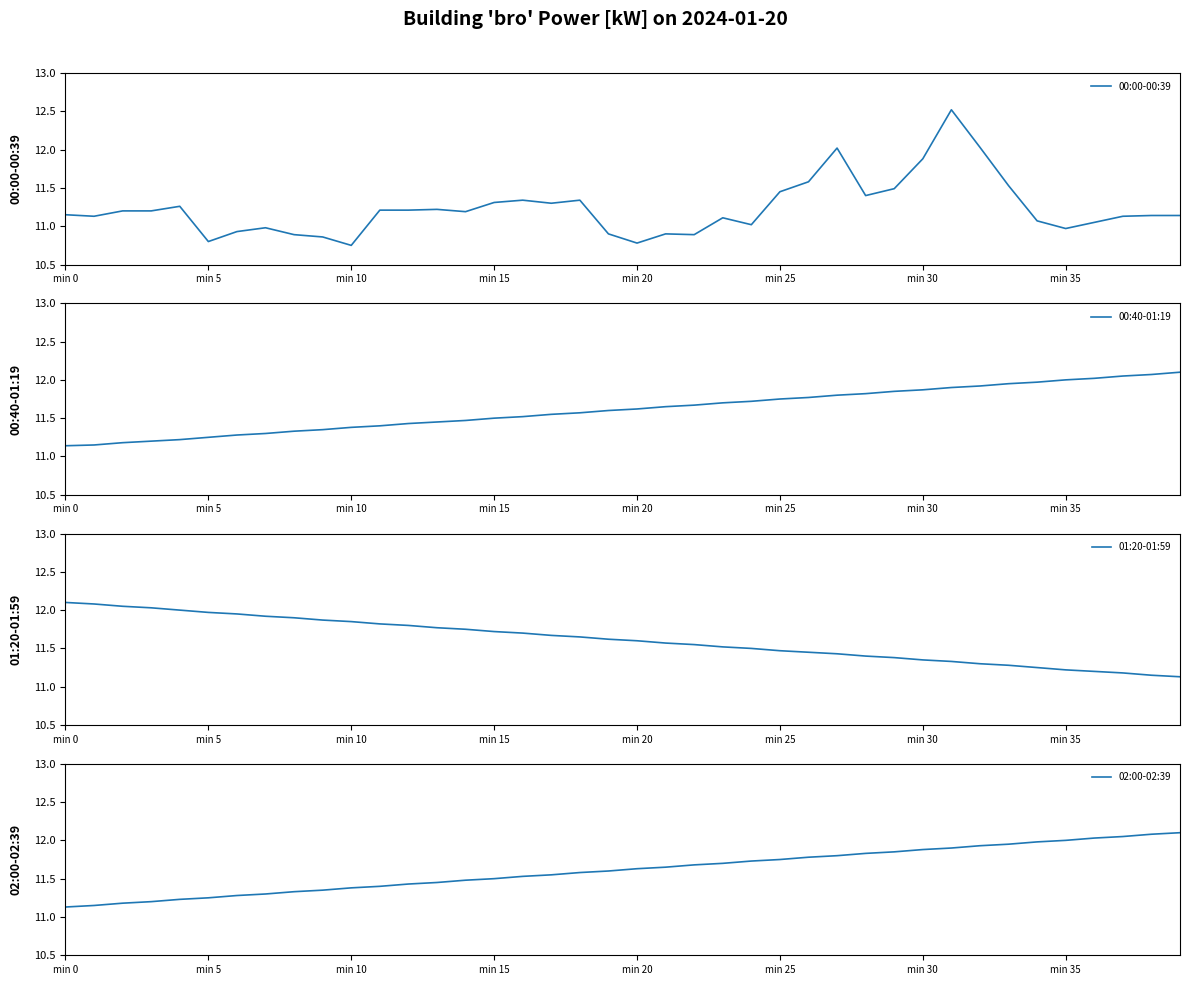

The value of 02:00-02:39 at min 35 is 18.2. True or false?

False